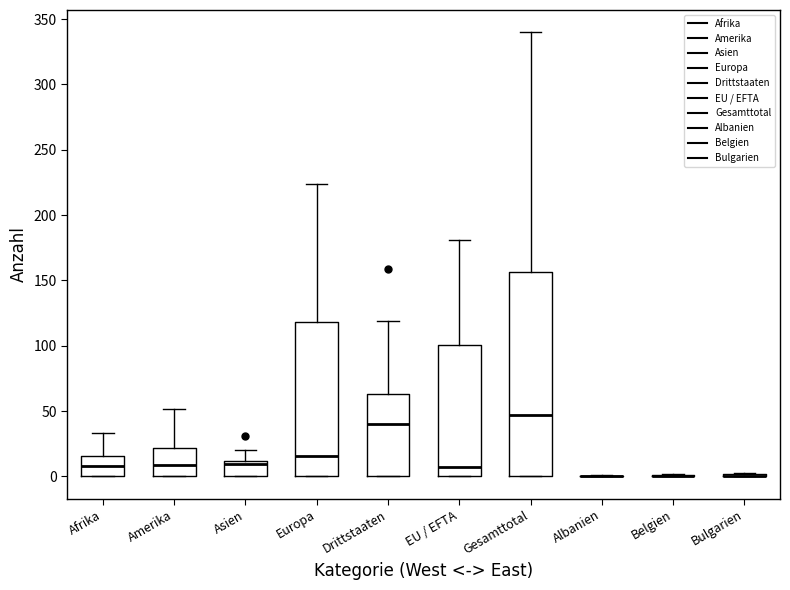

Which box is the tallest, from its lower edge to its upper edge?

Gesamttotal